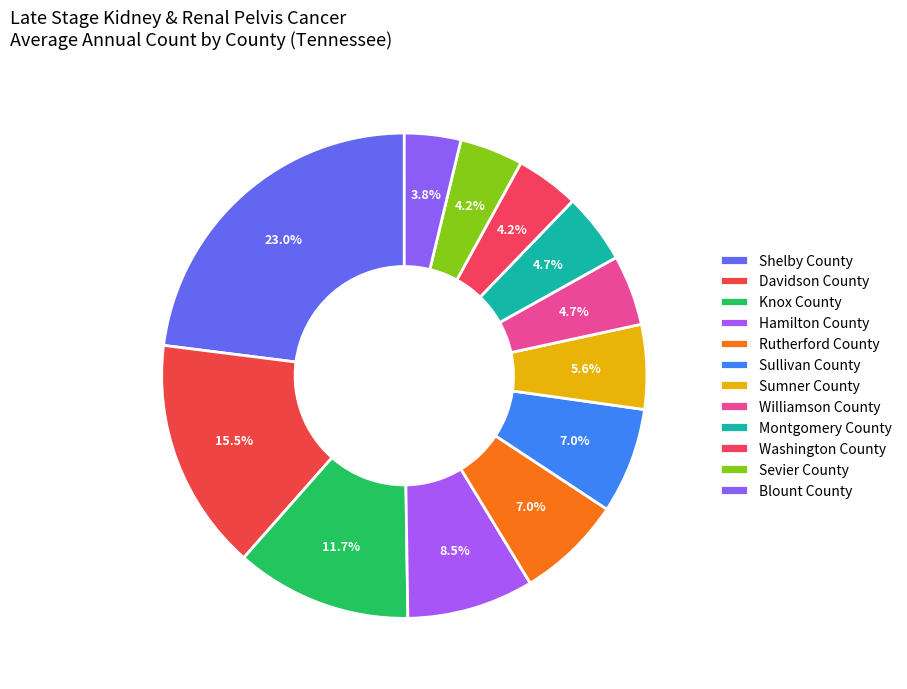

The Sullivan County slice represents 20% of the pie. True or false?

False